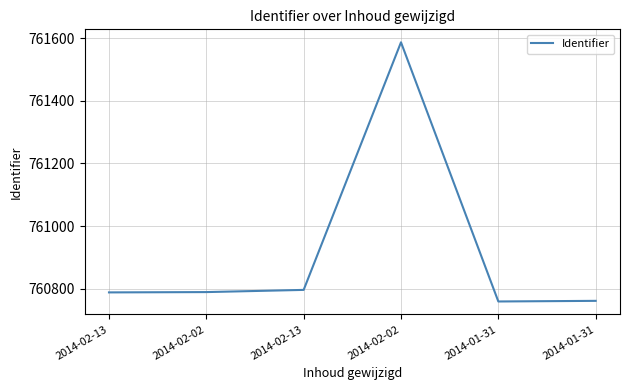

Count the number of data series in this chart.

1